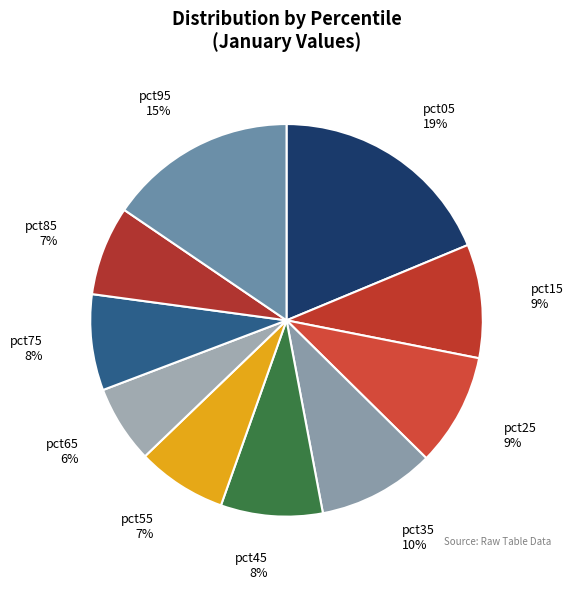

What is the largest slice in the pie chart?

pct05